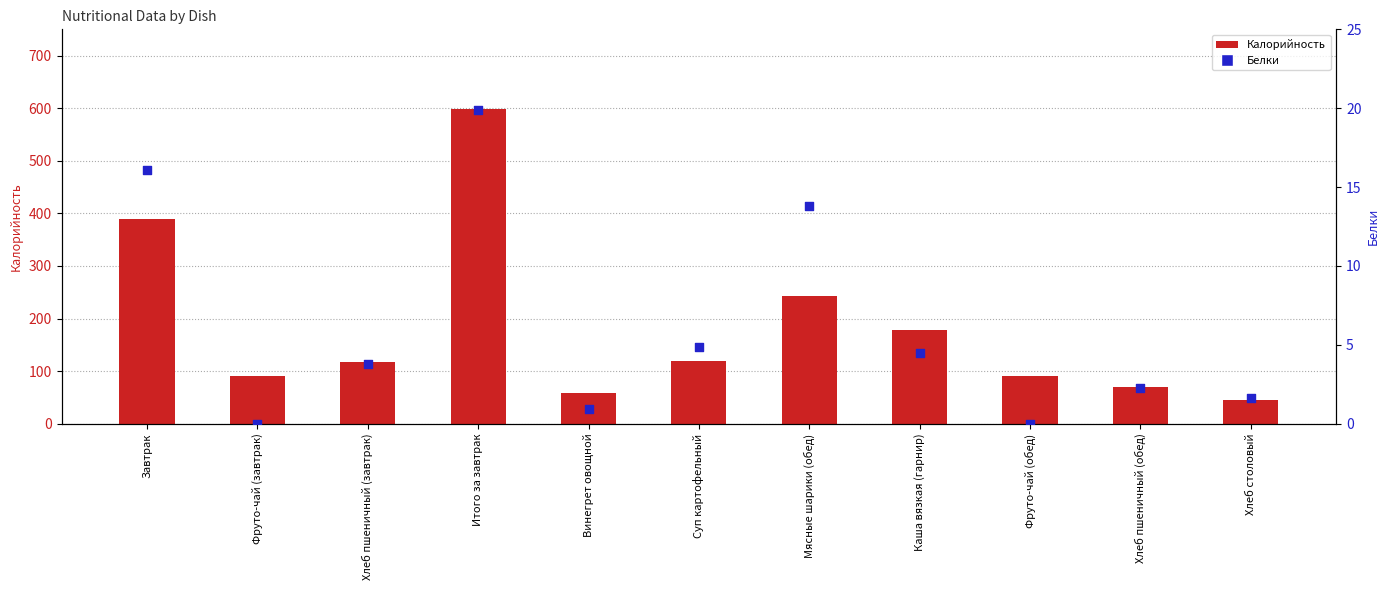

Which series has the largest total across all categories?

Калорийность